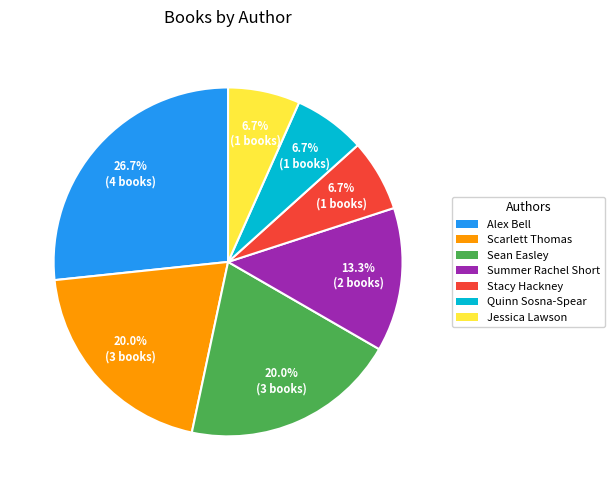

Is there a majority slice in this chart?

No